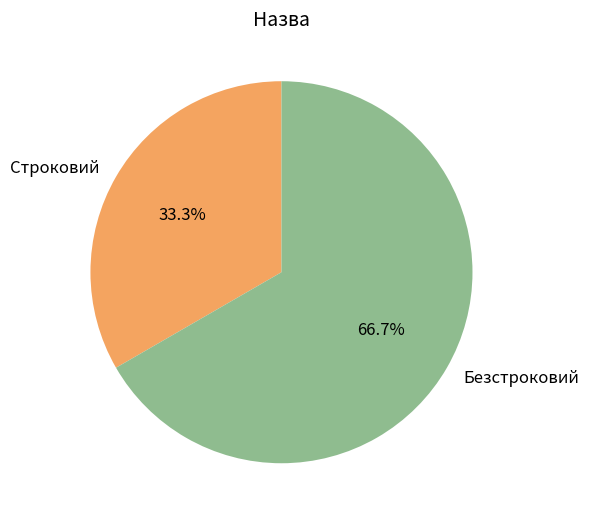

How many slices are in this pie chart?

2